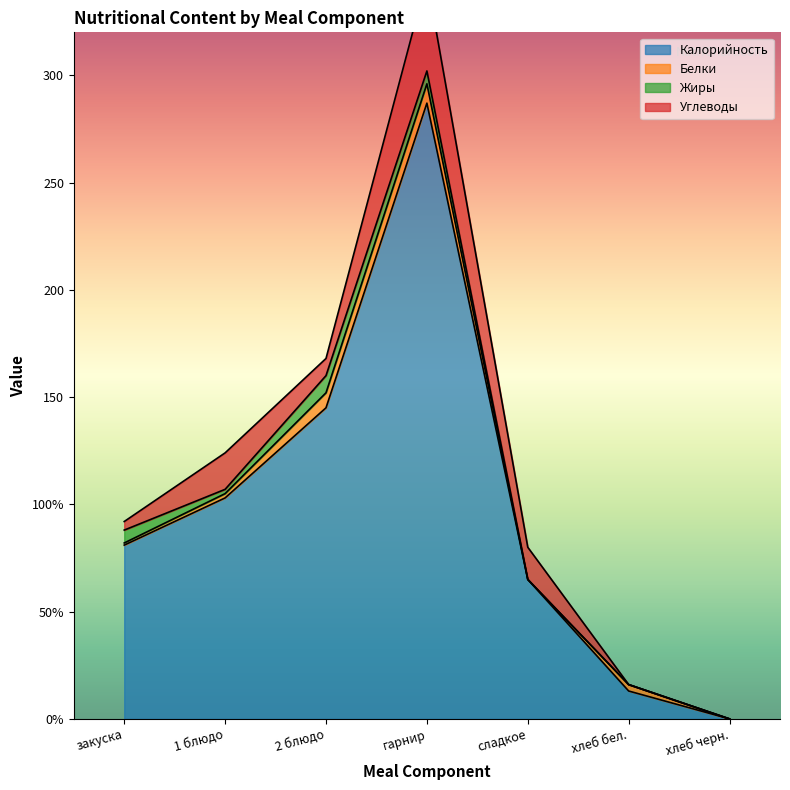

Reading left to right, extract all data points from this chart.

Калорийность: закуска=81	1 блюдо=103	2 блюдо=145	гарнир=287	сладкое=65	хлеб бел.=13	хлеб черн.=0
Белки: закуска=1	1 блюдо=2	2 блюдо=7	гарнир=9	сладкое=0	хлеб бел.=3	хлеб черн.=0
Жиры: закуска=6	1 блюдо=2	2 блюдо=8	гарнир=6	сладкое=0	хлеб бел.=0	хлеб черн.=0
Углеводы: закуска=4	1 блюдо=17	2 блюдо=8	гарнир=43	сладкое=15	хлеб бел.=0	хлеб черн.=0